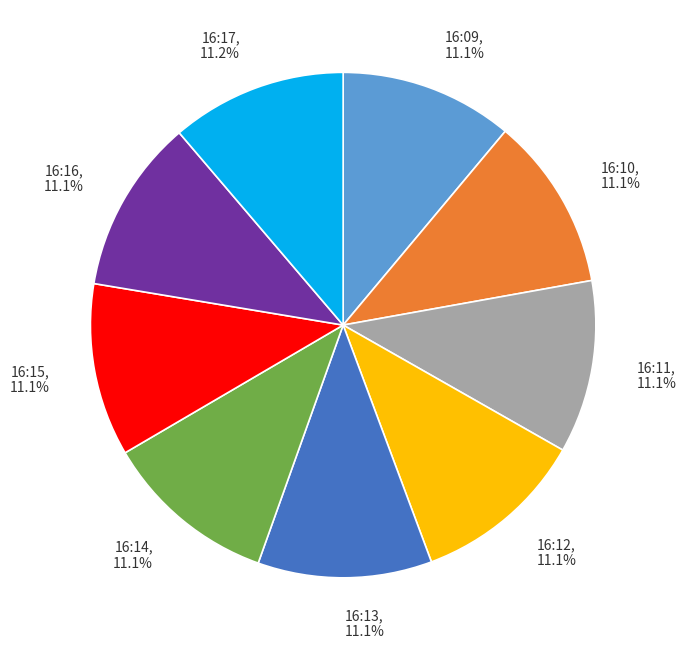

Approximately how many times larger is the value at 16:11 compared to 16:14?

1.0